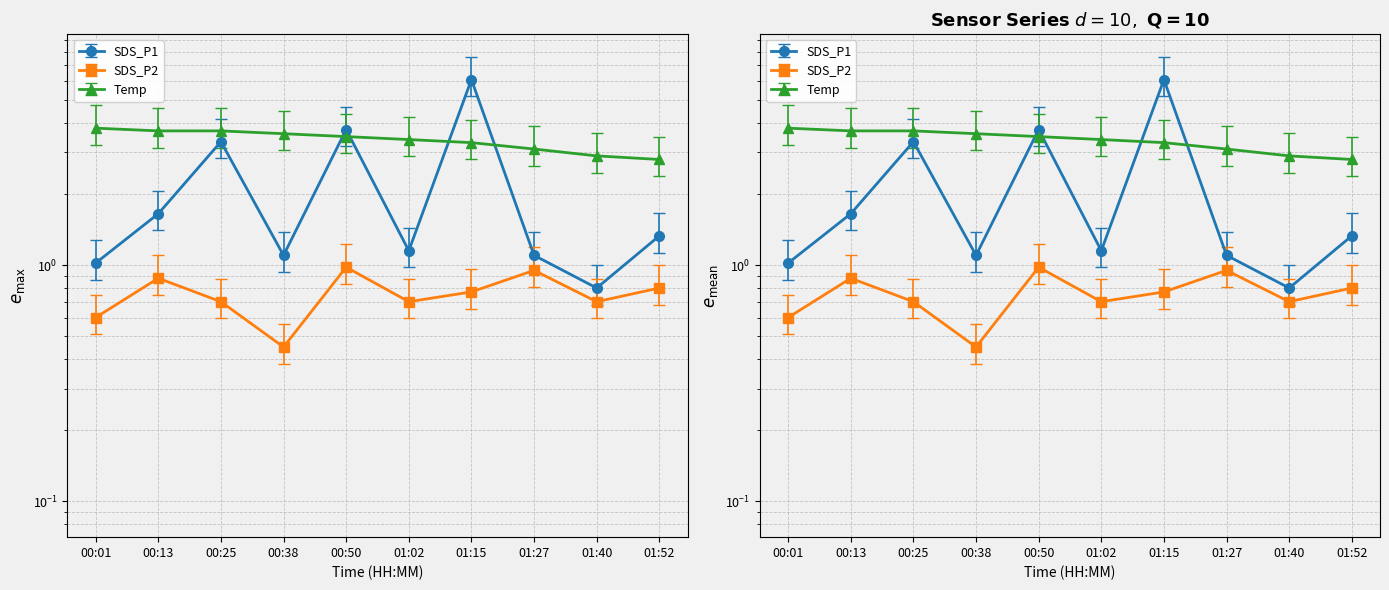

True or false: Temp and SDS_P2 intersect in this chart.

False